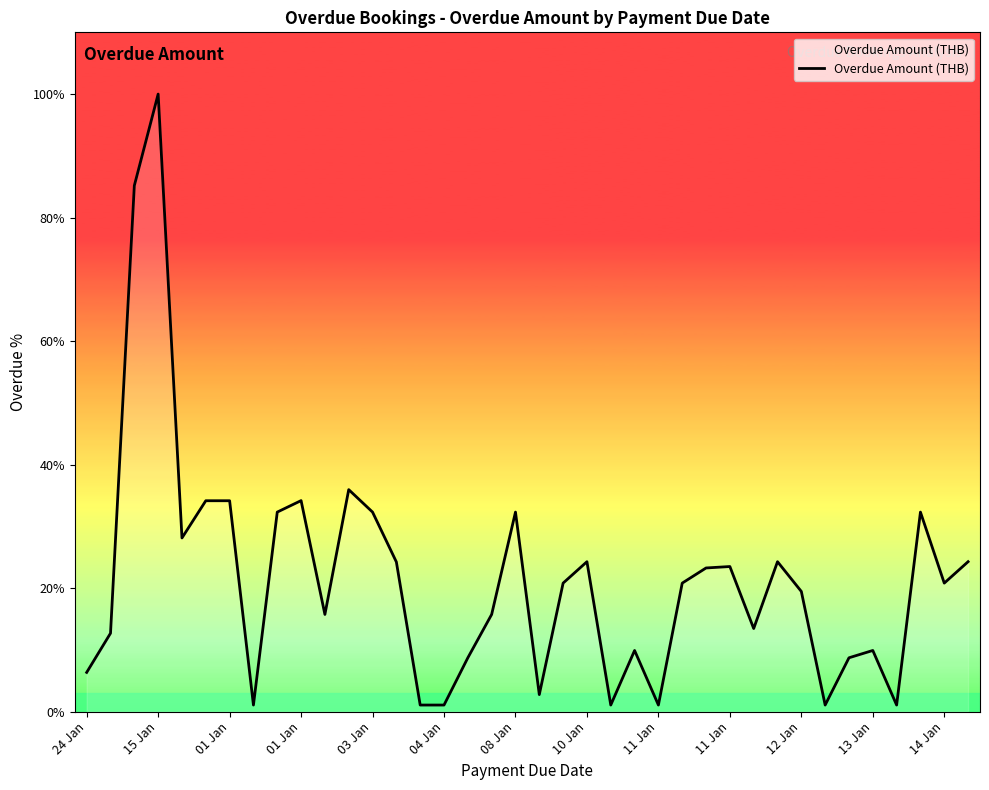

Does the chart have visible grid lines?

No